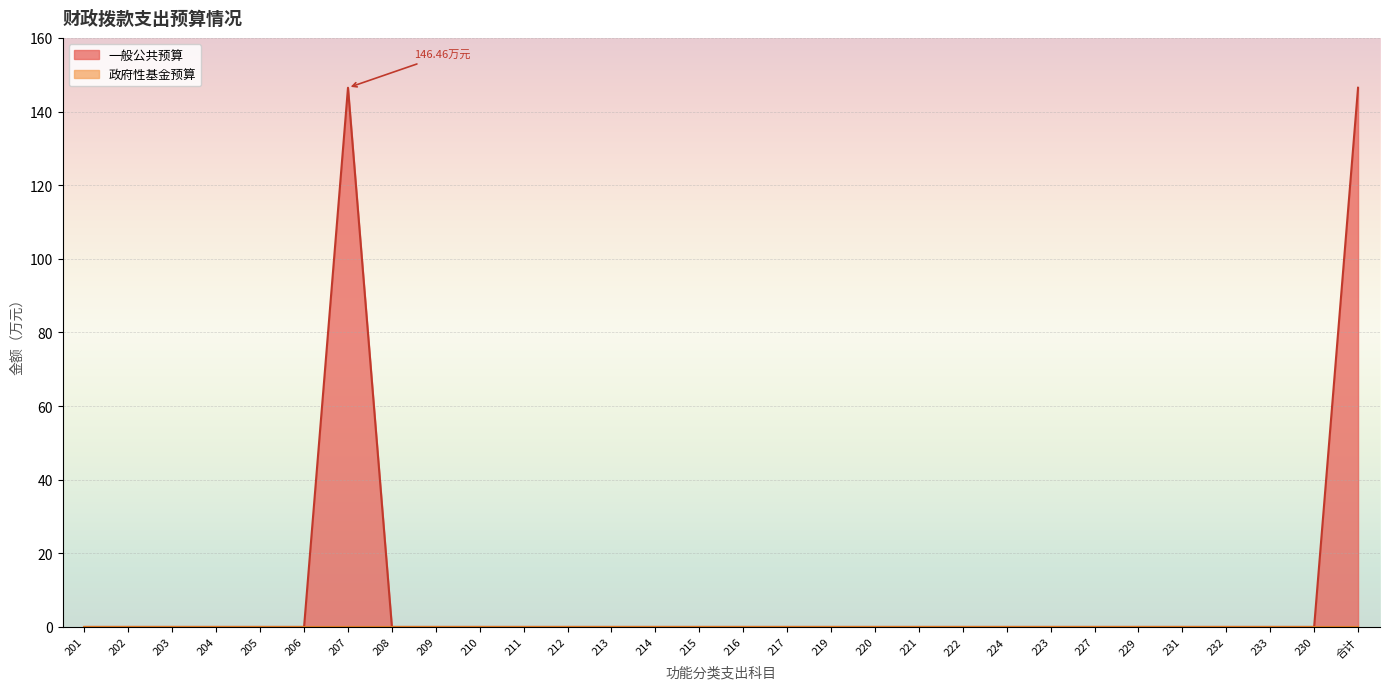

Which series has the largest total across all categories?

一般公共预算